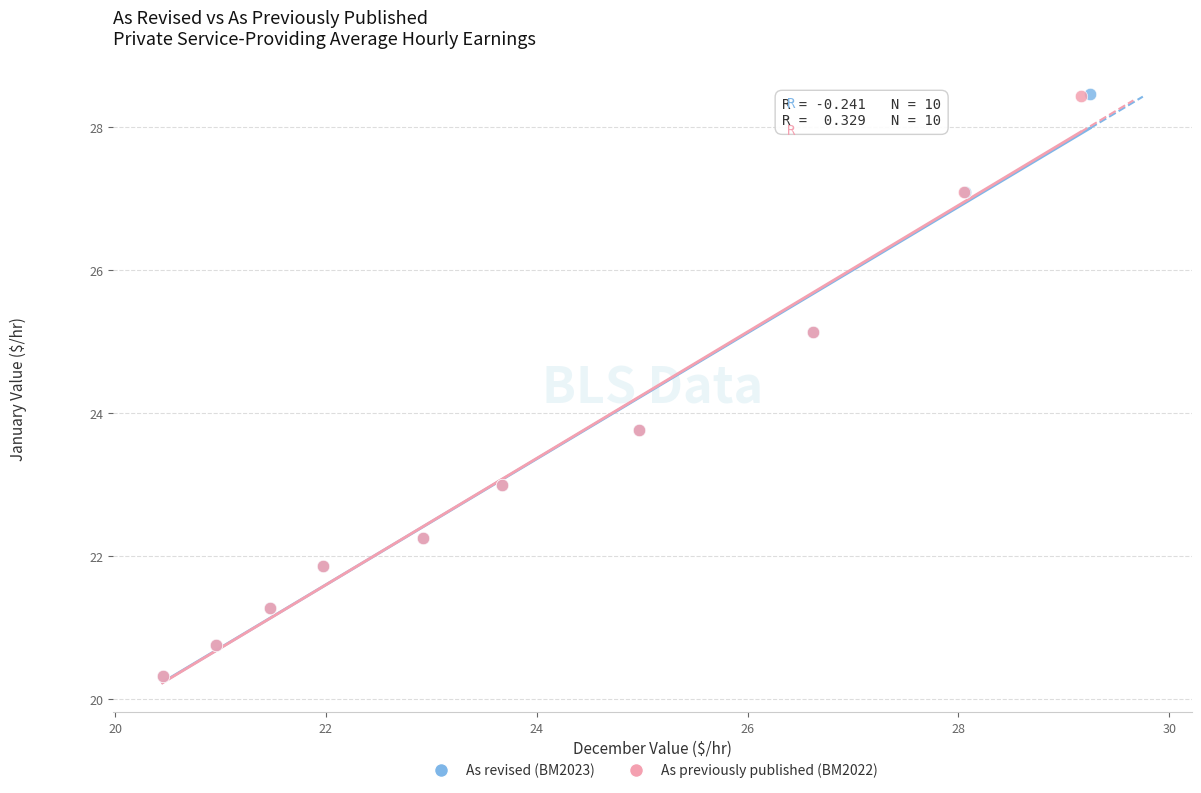

Which series has the largest Y range (max minus min)?

As revised (BM2023)